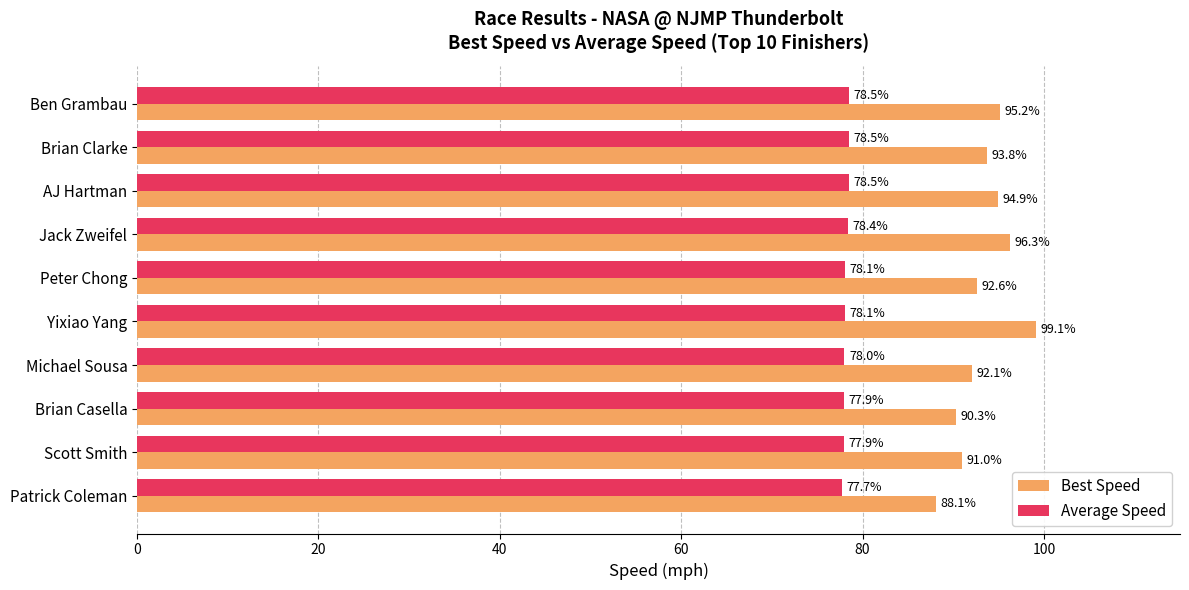

What is the sum of all Average Speed values?

781.6